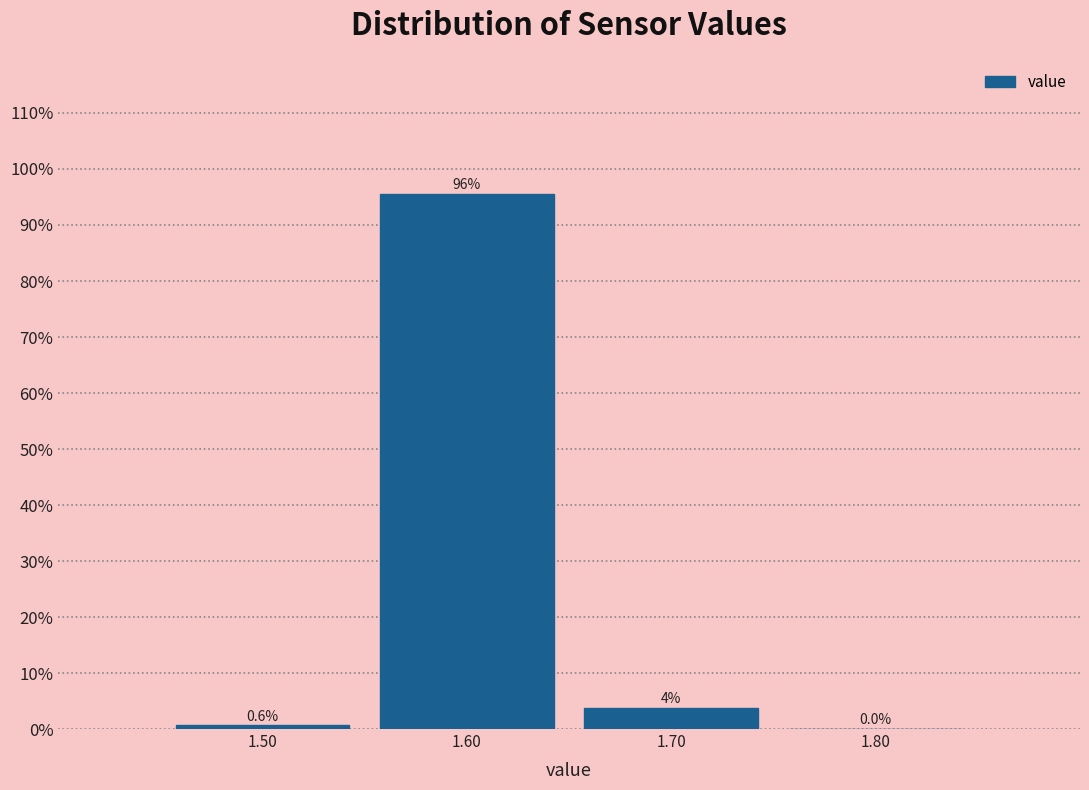

Over which range of the x-axis is the bar tallest?

1.55 to 1.65